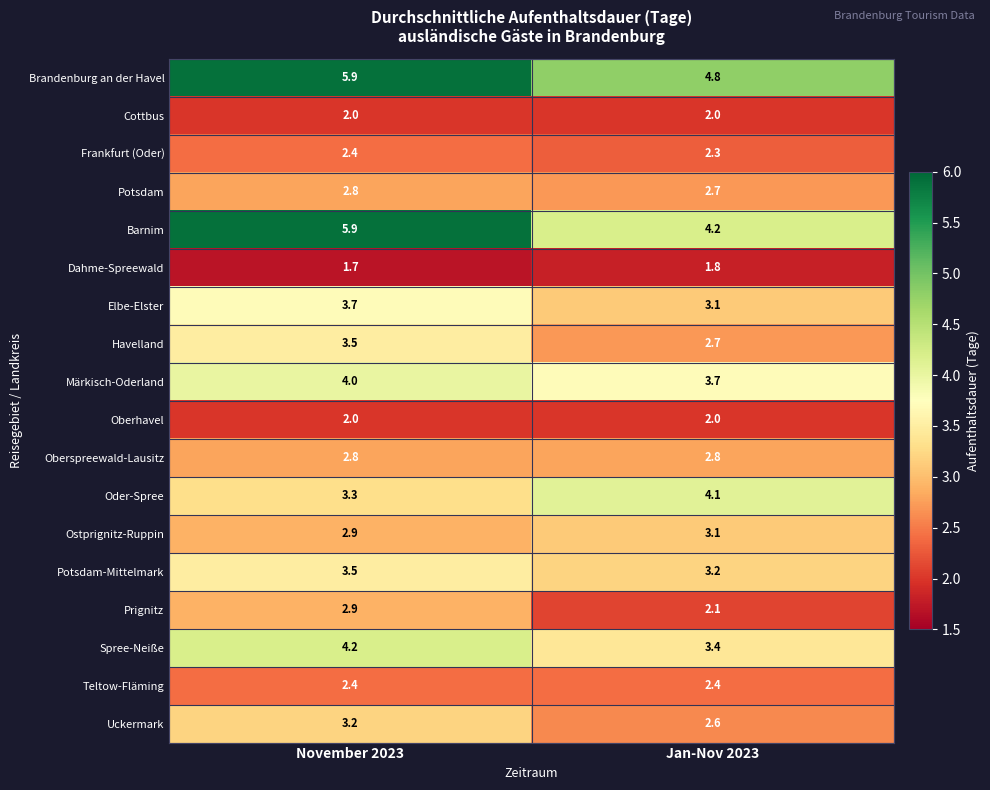

List the labels in order of Barnim value, smallest first.

Jan-Nov 2023, November 2023